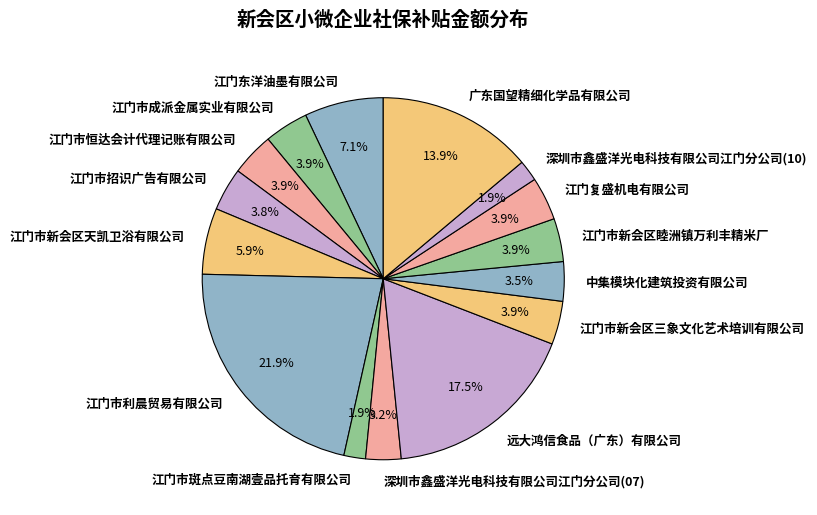

To the nearest percent, what is the average slice percentage?

7%